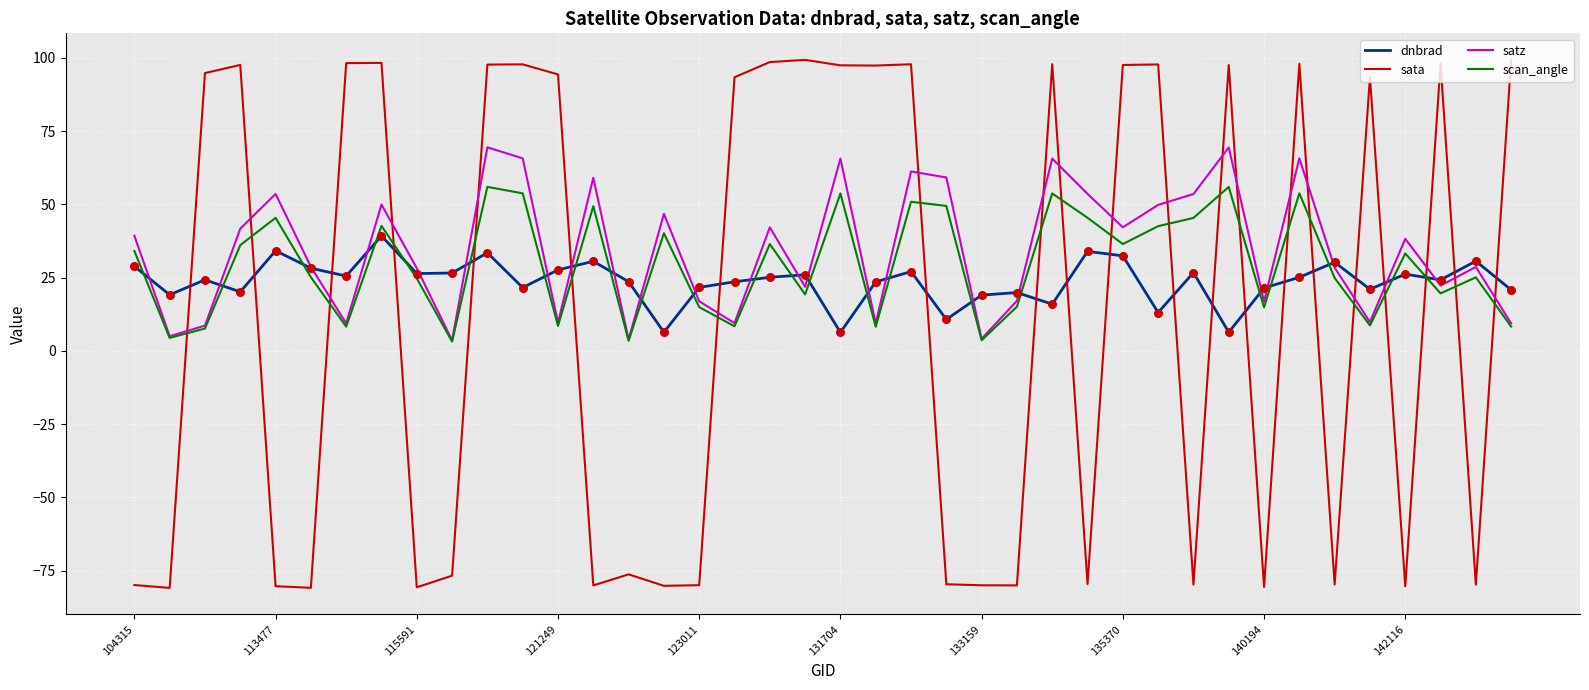

List the series in order of their peak value, highest first.

sata, satz, scan_angle, dnbrad